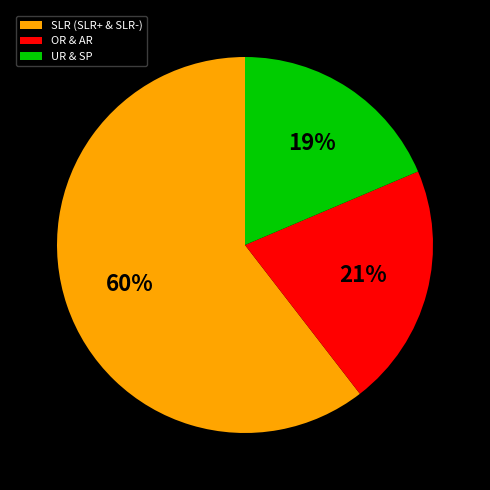

Do OR & AR and SLR (SLR+ & SLR-) together represent more than half of the pie?

Yes